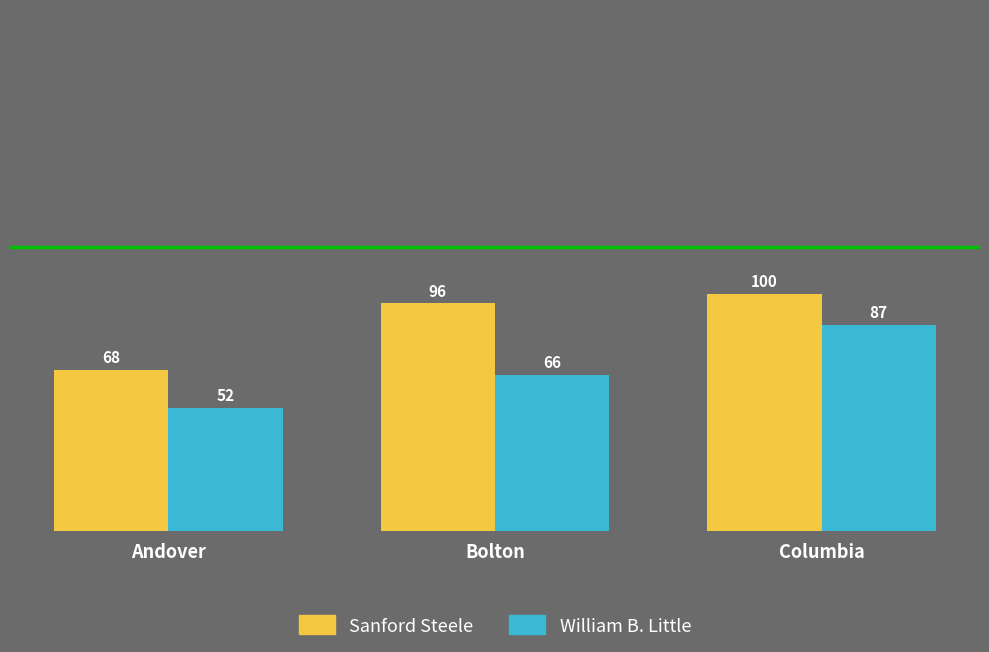

Reading right to left, list all the values displayed in this chart.

Sanford Steele: 100	96	68
William B. Little: 87	66	52